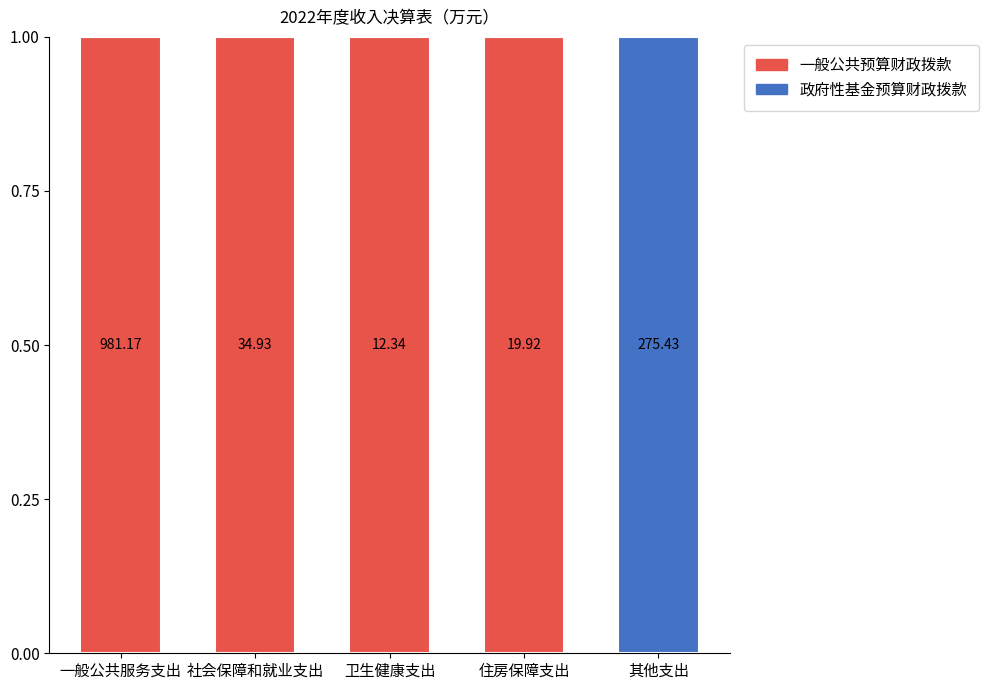

Which series changed the most between 社会保障和就业支出 and 卫生健康支出?

一般公共预算财政拨款